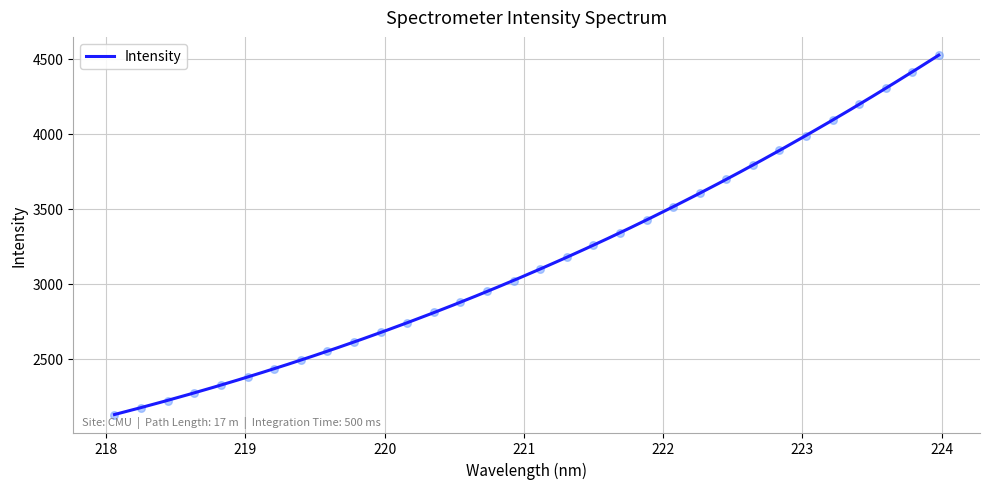

Which has a higher value, 221.3083 or 220.3533?

221.3083